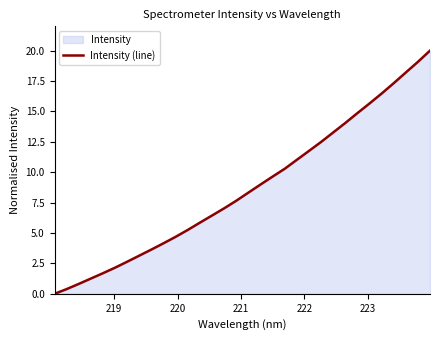

What is the greatest value displayed?

20.0